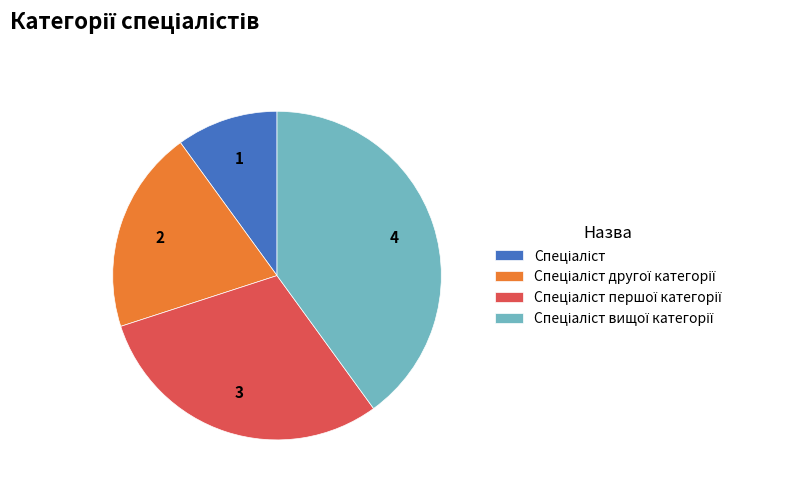

Count the number of slices in the pie.

4